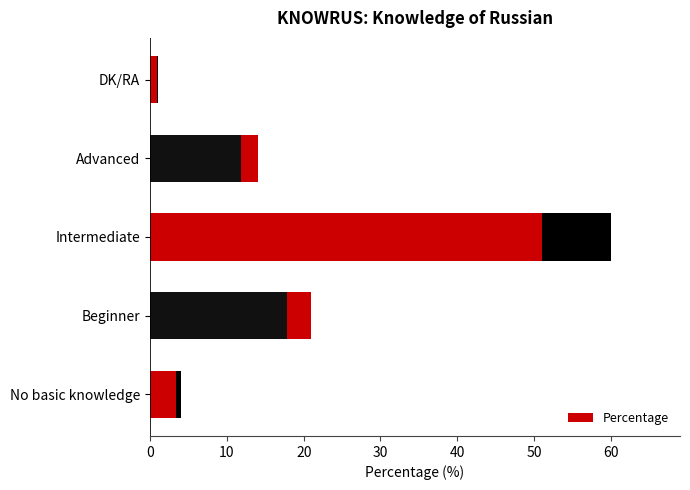

The value at No basic knowledge is 2. True or false?

False